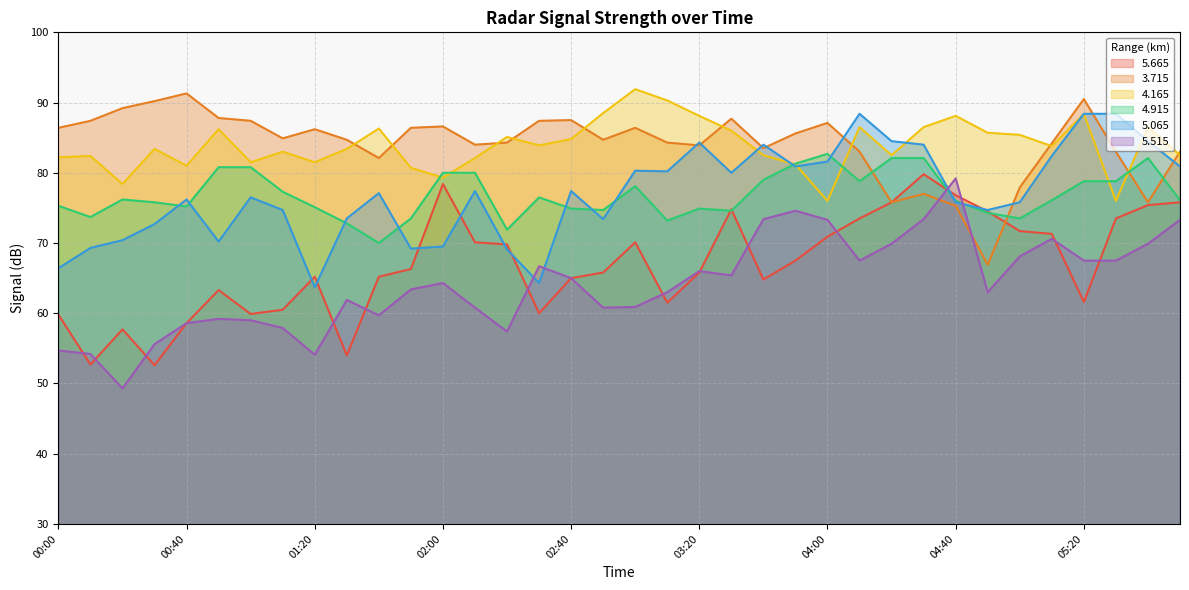

What are all the series names shown in the legend?

5.665, 3.715, 4.165, 4.915, 5.065, 5.515